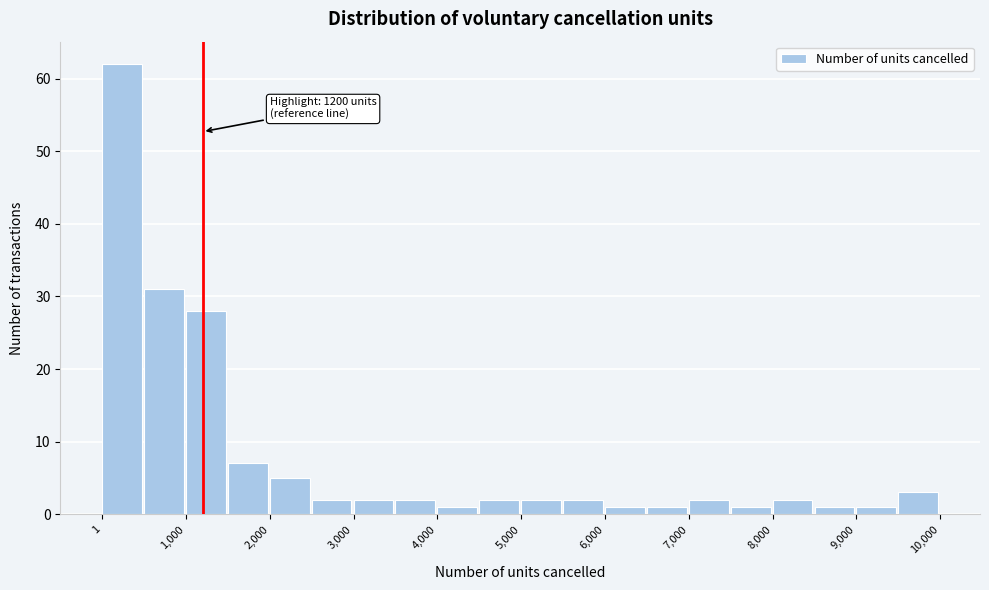

Over which range of the x-axis is the bar tallest?

0 to 500